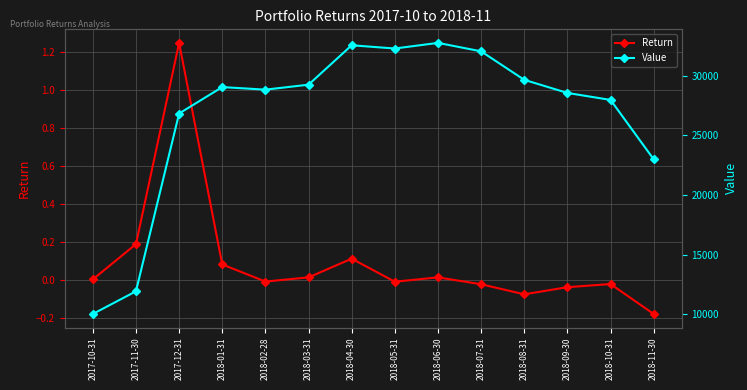

What position from the right is 2018-05-31?

7